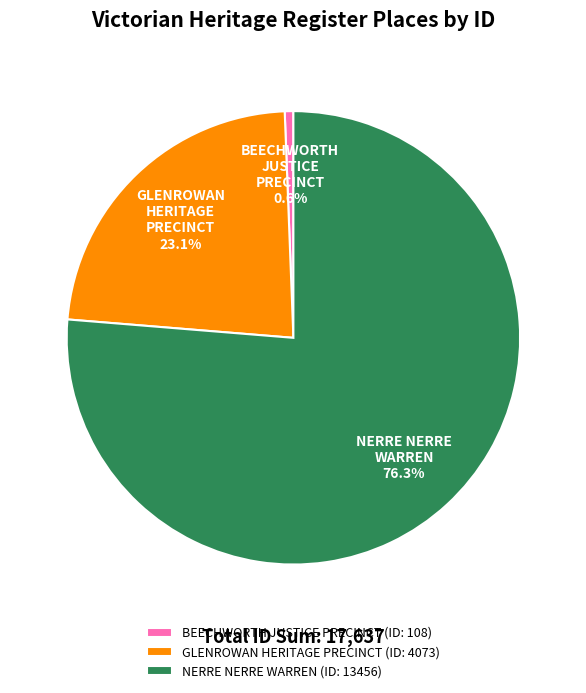

Which slice represents more than half of the pie?

NERRE NERRE WARREN